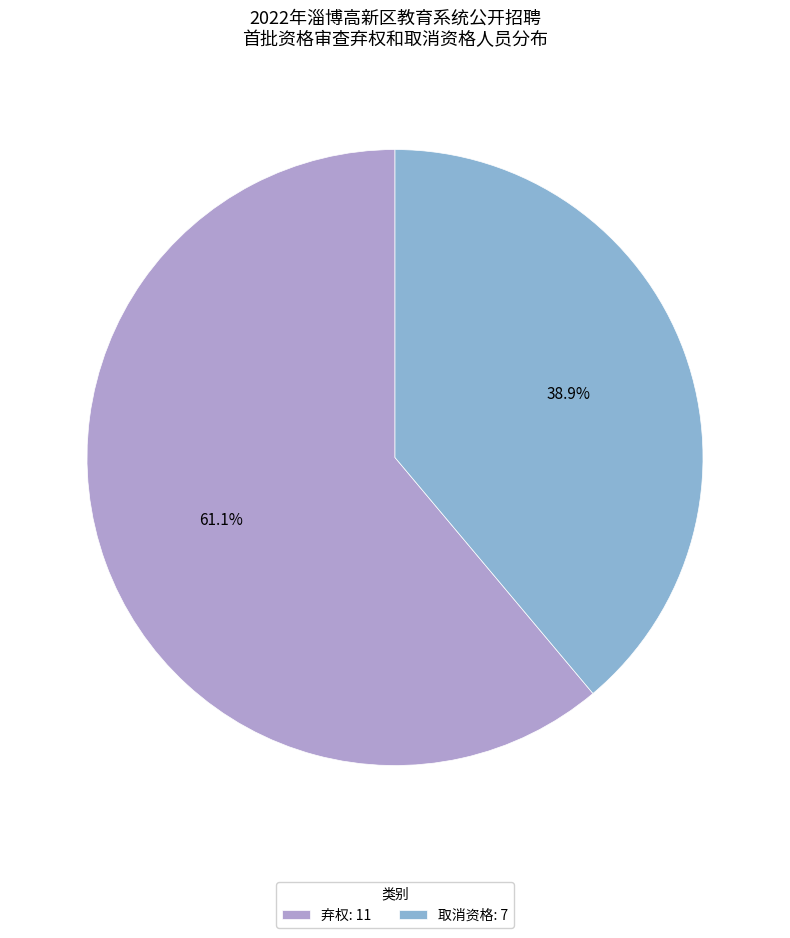

To the nearest percent, what is the difference between the largest and smallest slice percentages?

22%